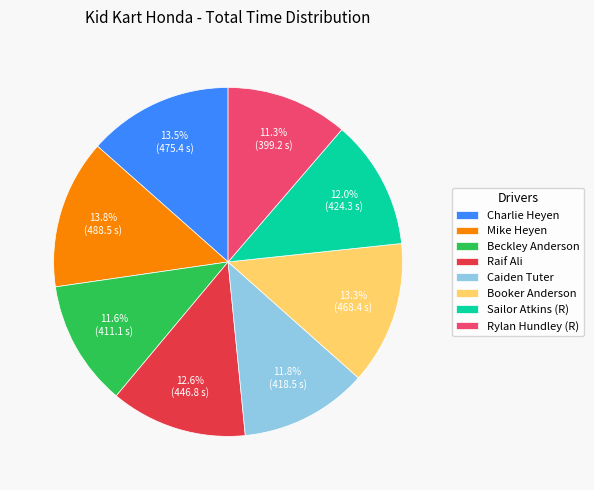

Count the number of slices in the pie.

8